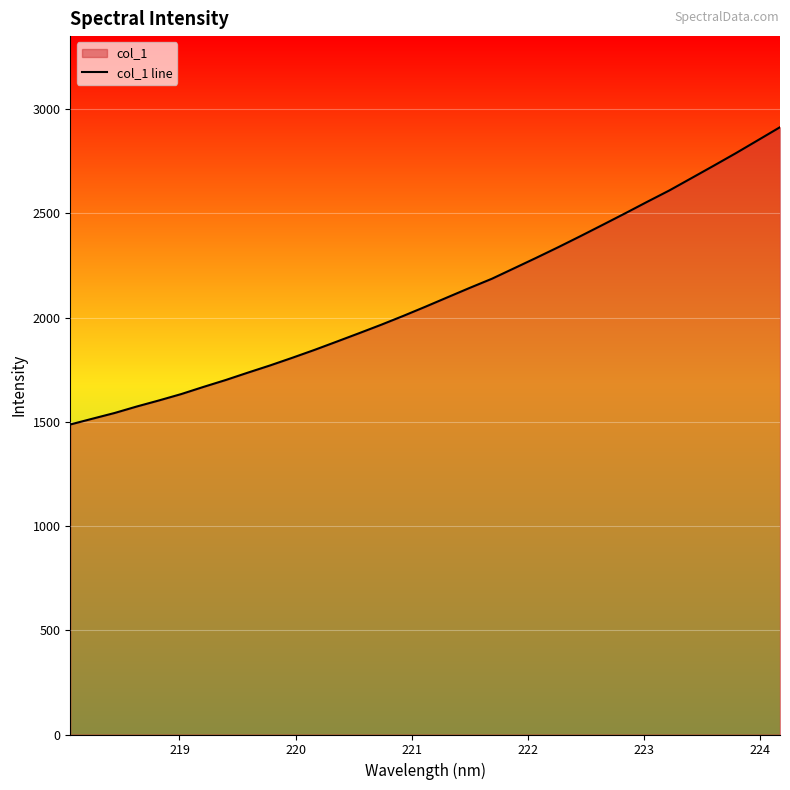

True or false: the data has more than 2 interior local peaks.

False